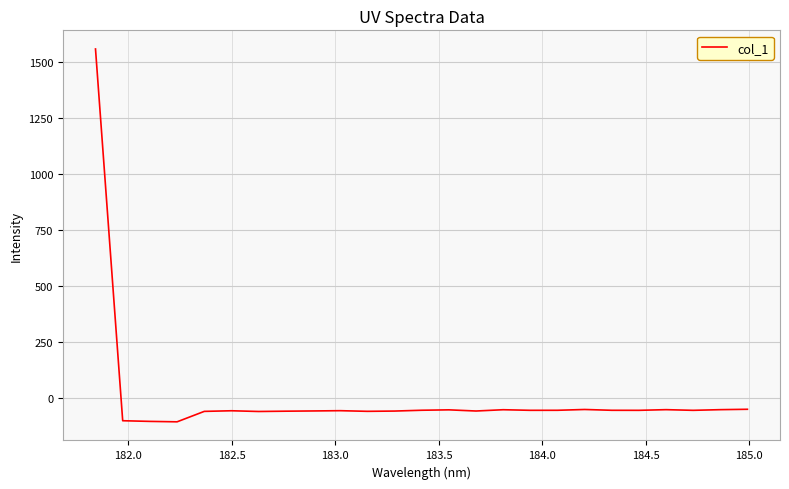

What is the difference between the maximum and minimum values?

1664.1